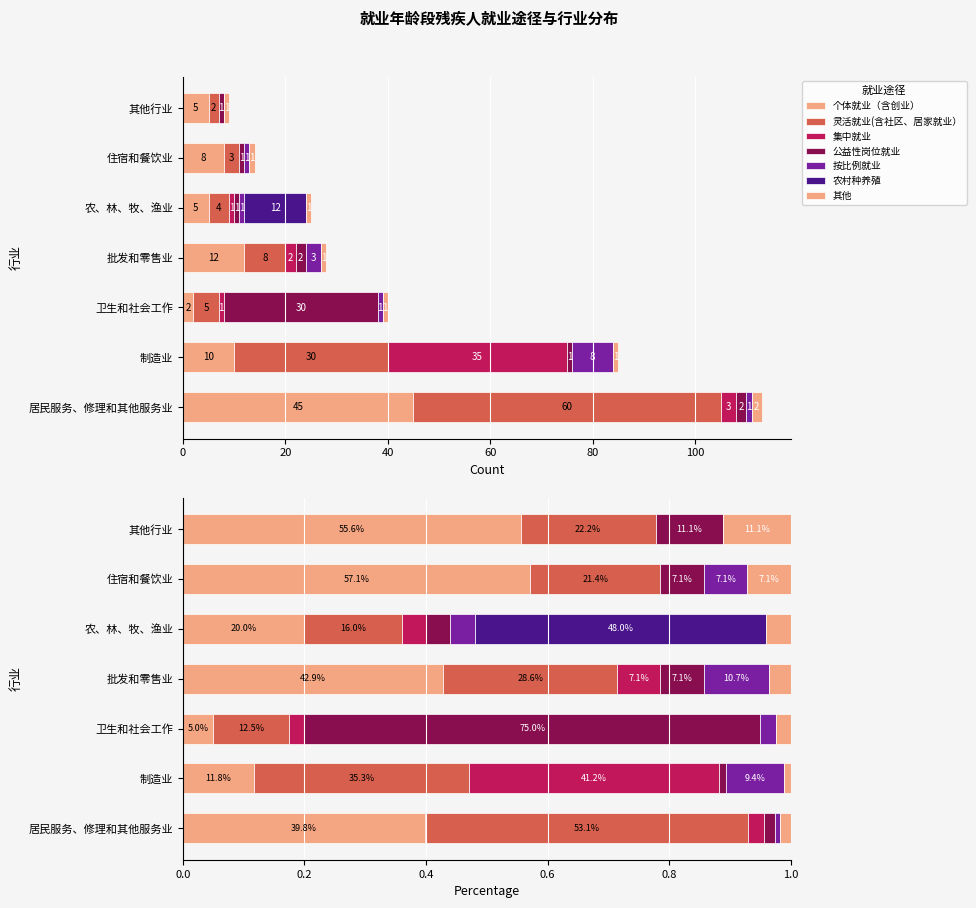

How many bars are there in total?

7